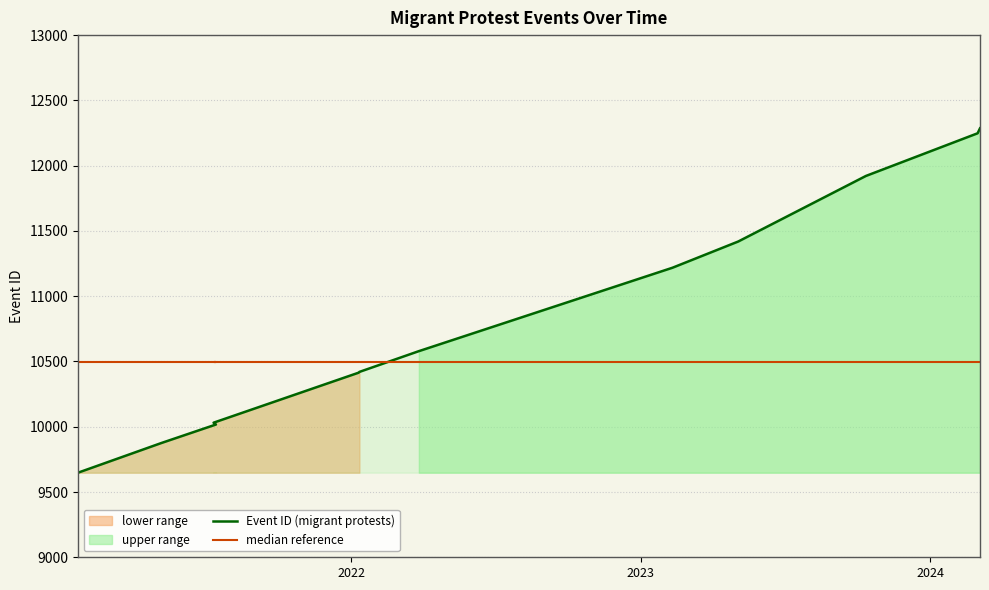

True or false: Event ID (migrant protests) has more than 0 points higher than both neighbors.

False